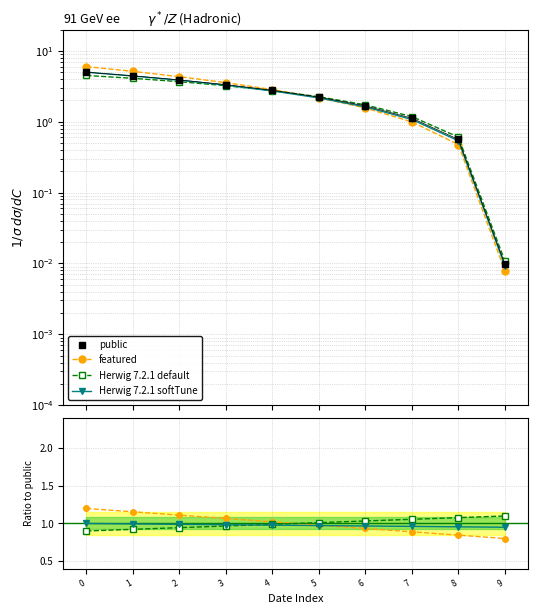

How many times do Herwig 7.2.1 softTune and featured cross each other?

1